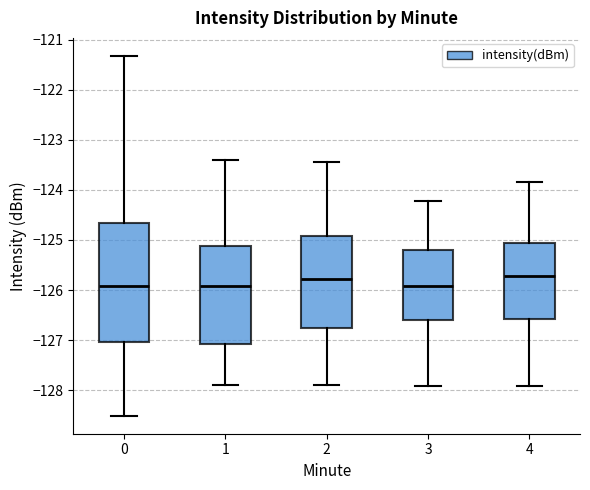

Comparing the boxes themselves (not the whiskers), which one is the tallest?

0